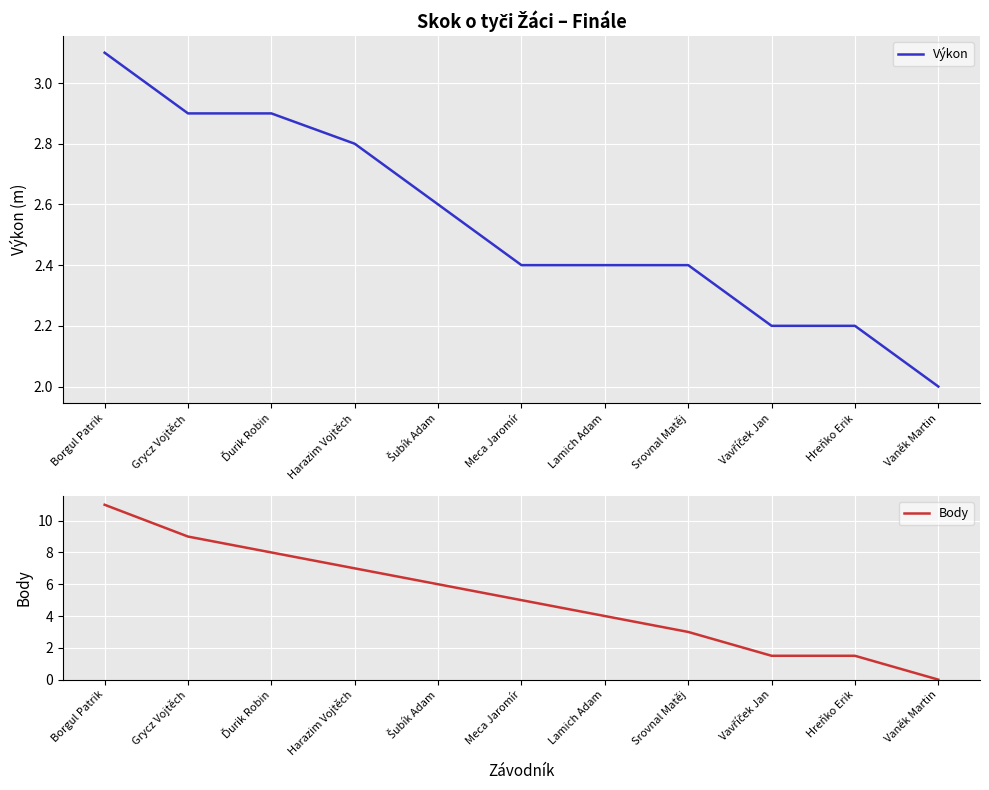

The Výkon series shows 2.4 at Meca Jaromír. True or false?

True